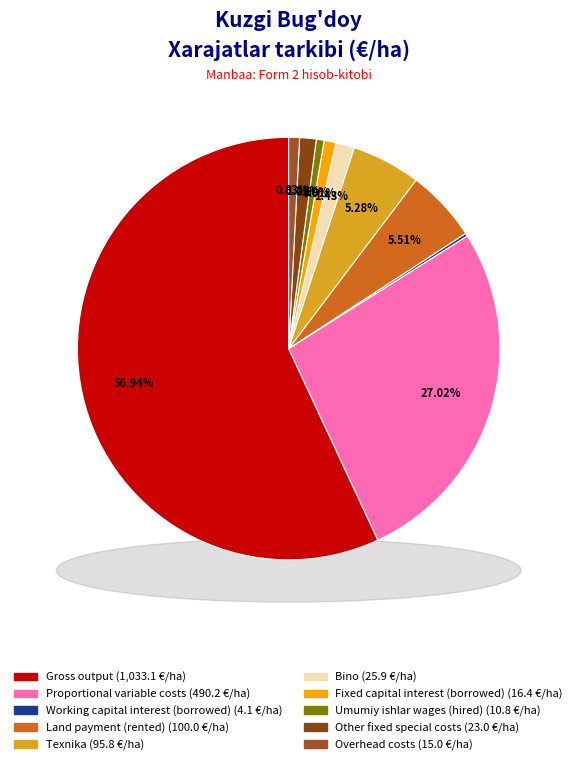

What percentage is the Land payment (rented) slice, to the nearest percent?

6%